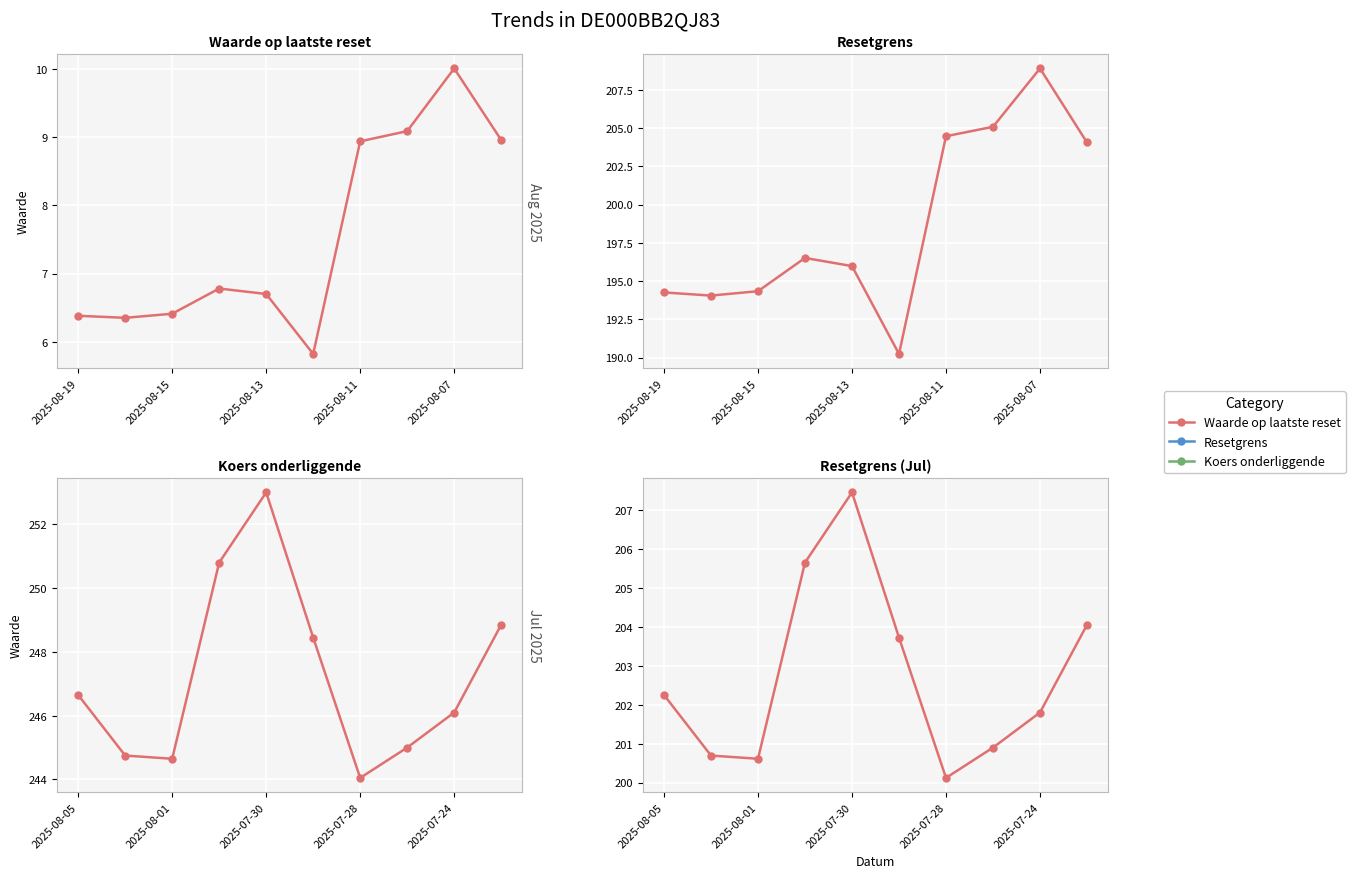

The Waarde op laatste reset series shows 2.6 at 2025-08-11. True or false?

False